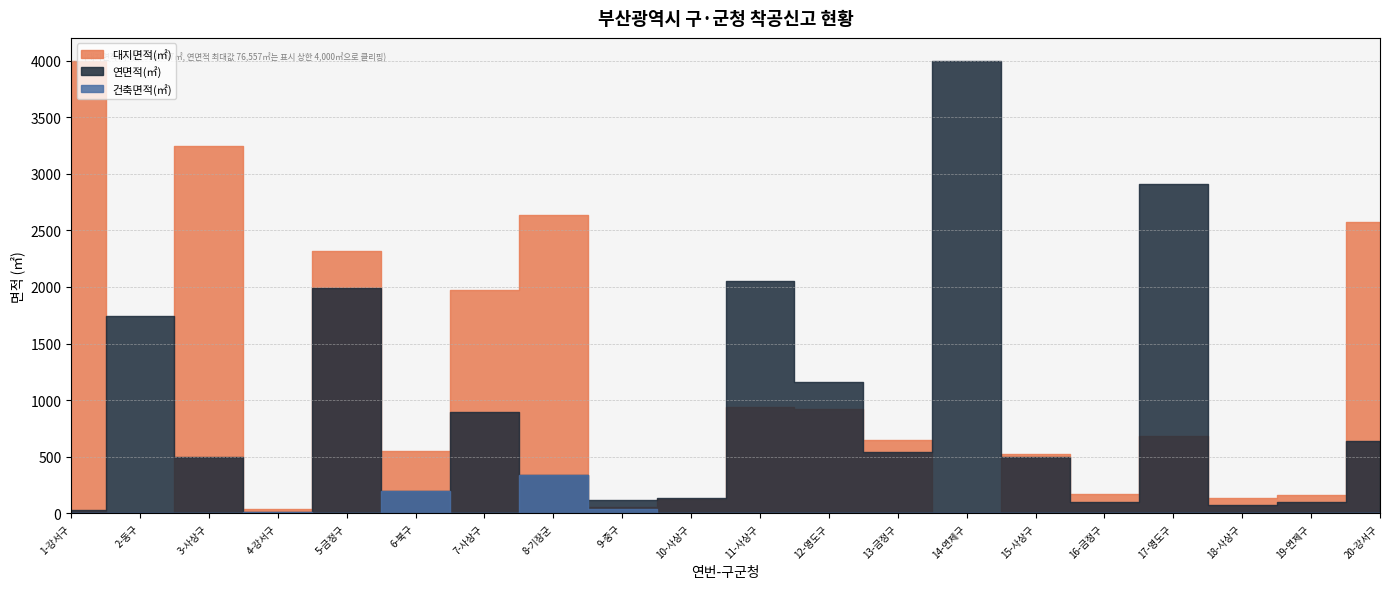

What is the average value of the 연면적(㎡) series?

4529.7